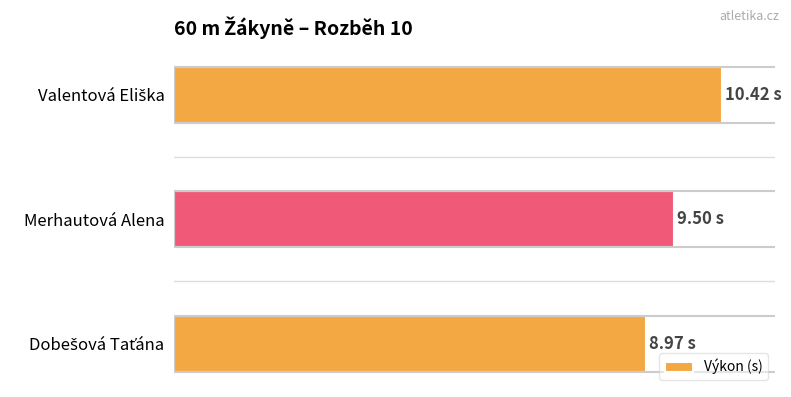

How many bars are there in total?

3